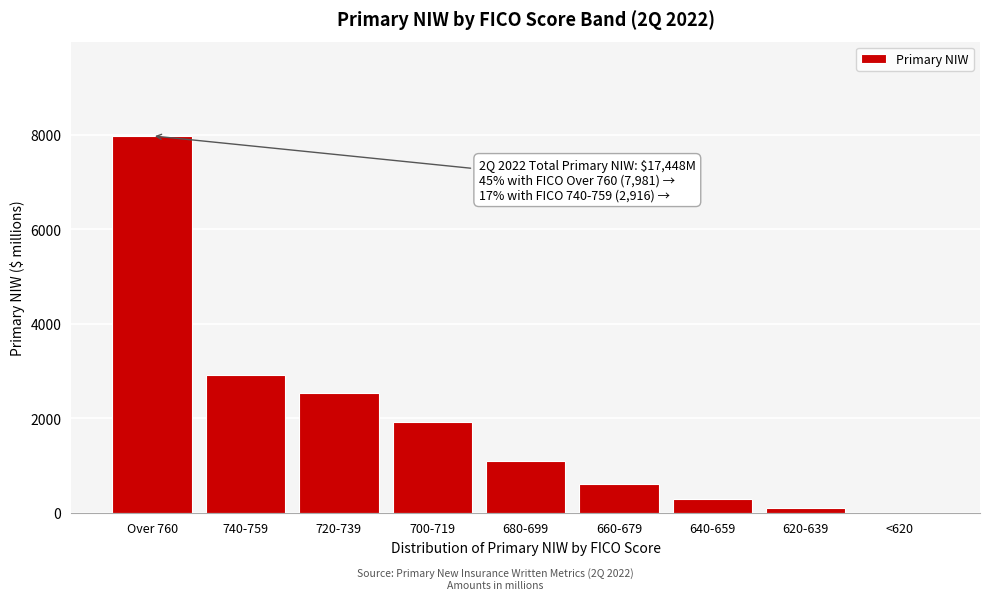

Reading left to right, extract all data points from this chart.

Over 760=7981	740-759=2916	720-739=2530	700-719=1917	680-699=1099	660-679=598	640-659=297	620-639=106	<620=4